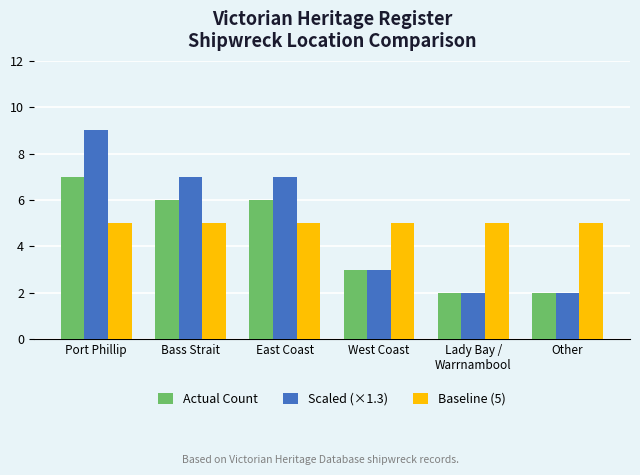

What is the average value of the Baseline (5) series?

5